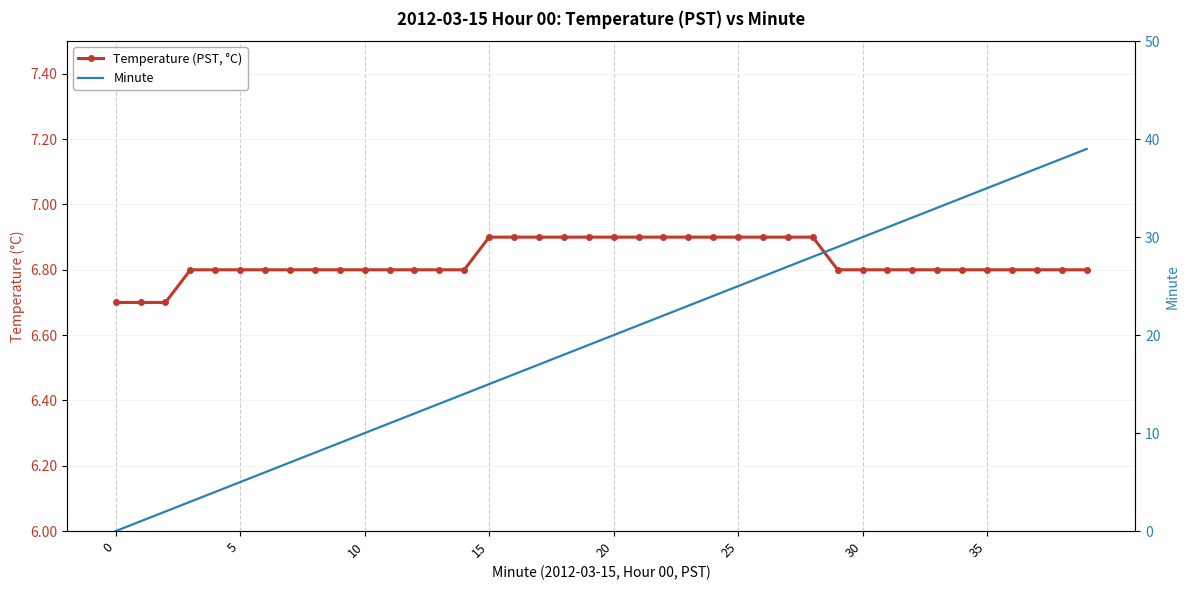

True or false: Minute has a value of 22.0 at 22.

True